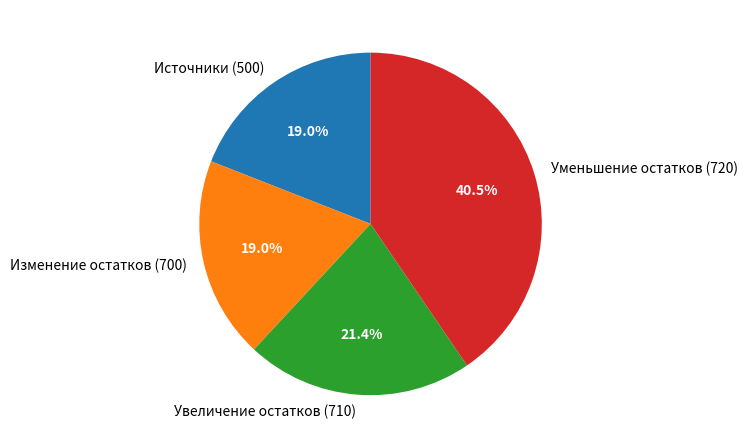

What portion of the pie excludes Увеличение остатков (710)?

78.6%